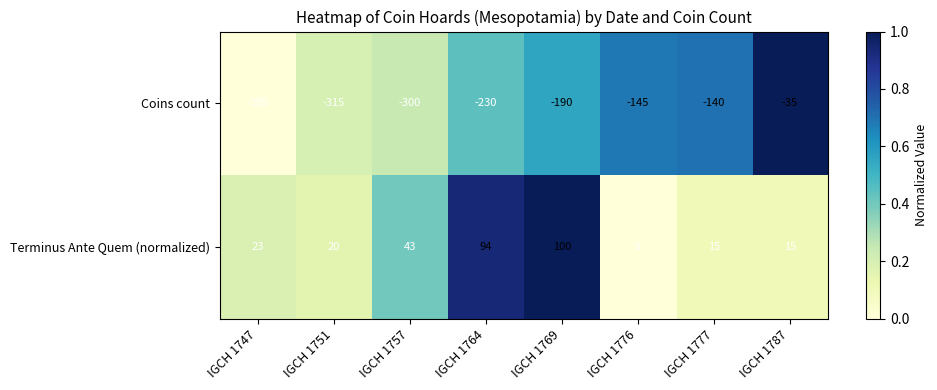

Which series changed the most between IGCH 1747 and IGCH 1777?

Coins count